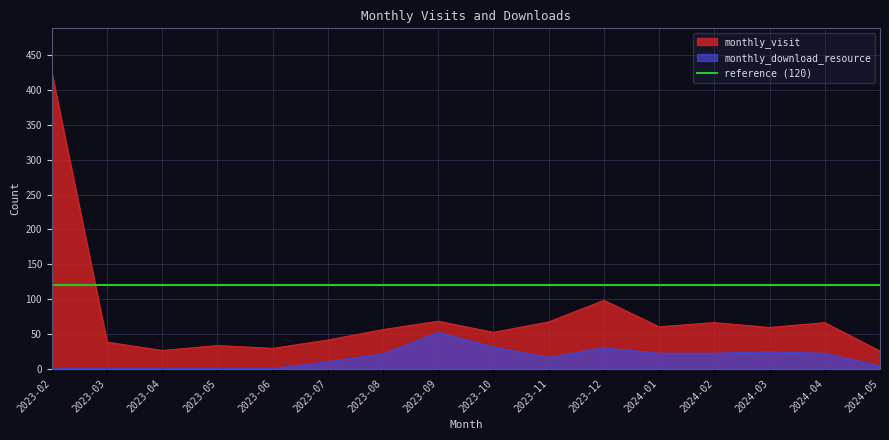

Rank the series at 2023-02 from highest to lowest value.

monthly_visit, monthly_download_resource